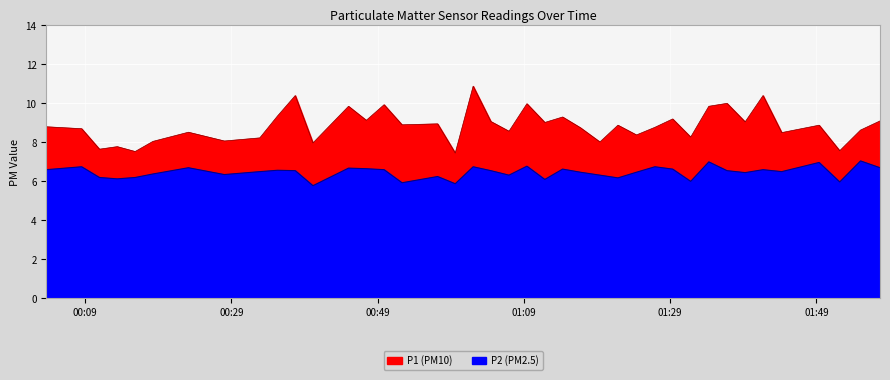

What is the sum of the P2 values at 2023-06-26T01:11:51 and 2023-06-26T01:31:48?

12.1